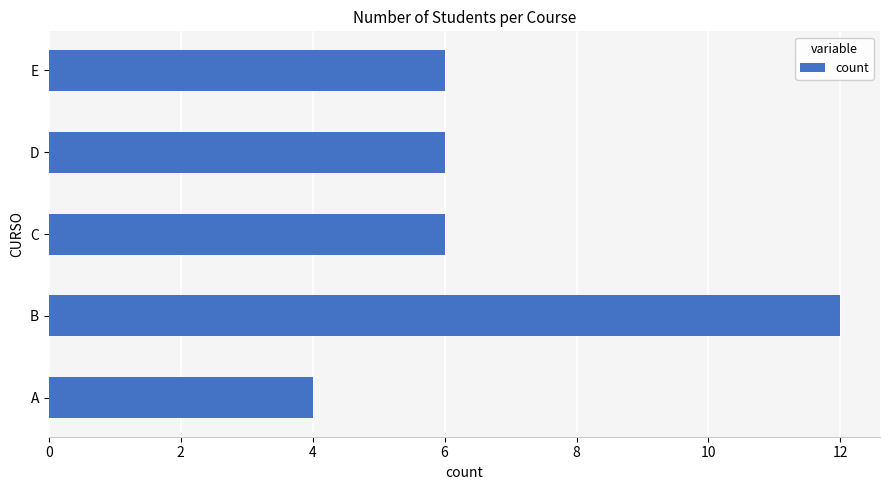

What is the minimum value shown in the chart?

4